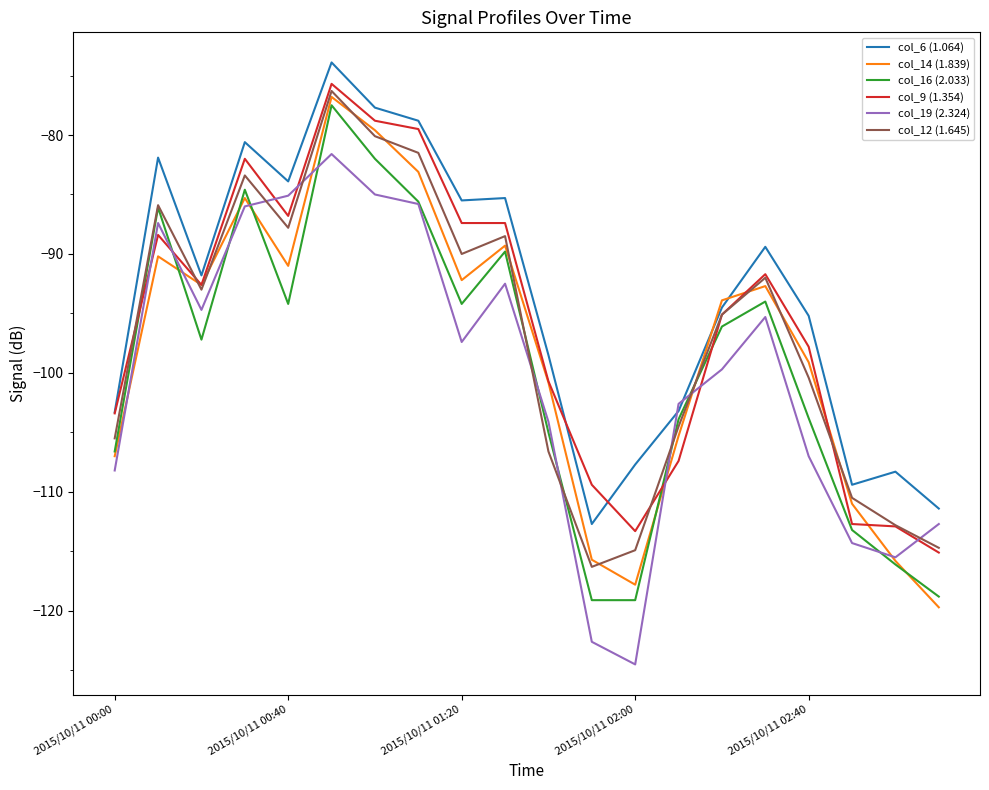

Which series has the largest total across all categories?

col_6 (1.064)